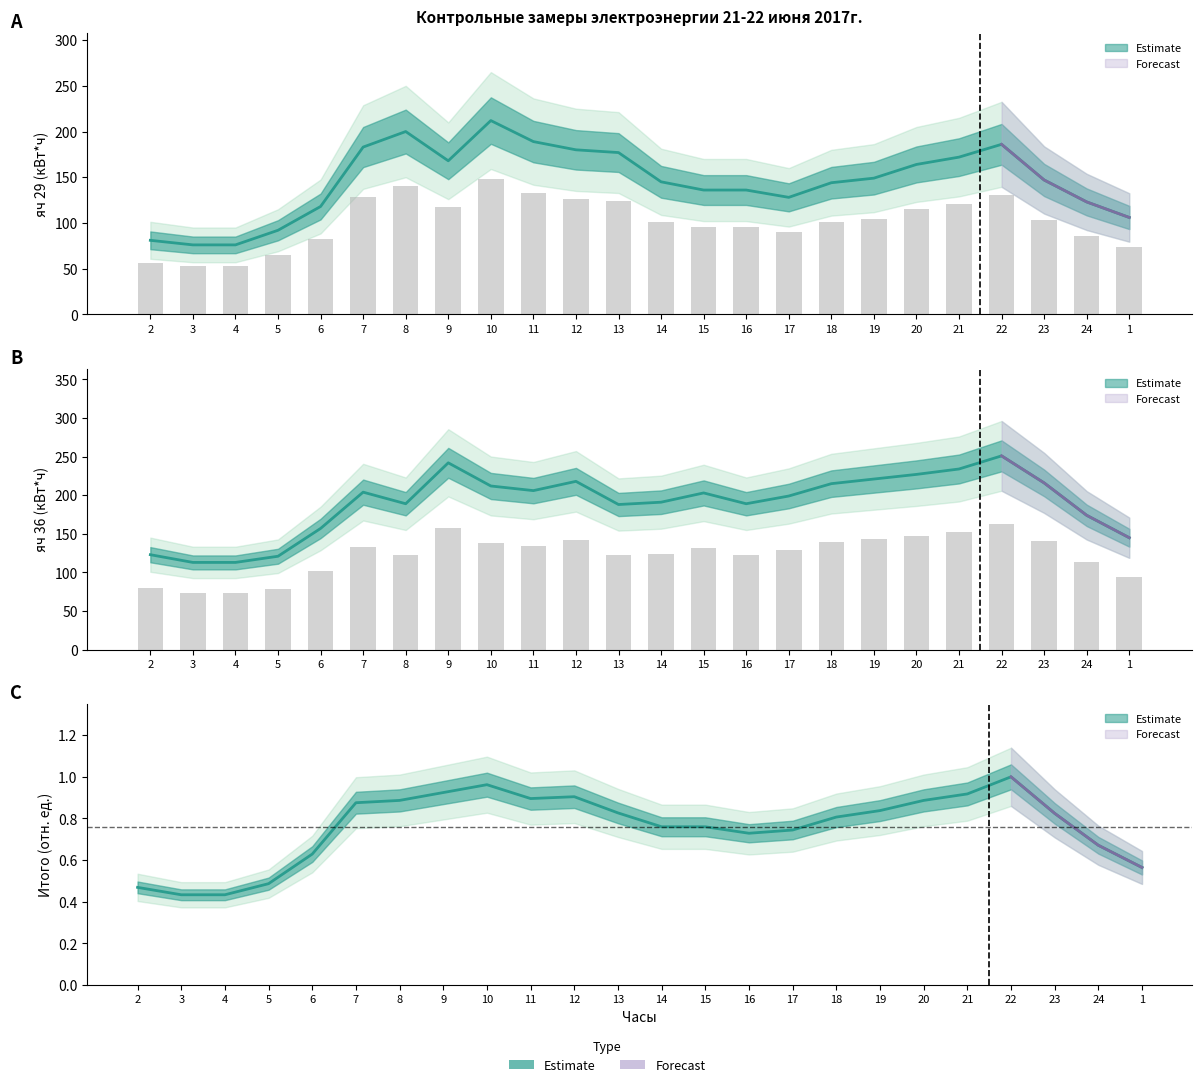

Rank the series at 3 from highest to lowest value.

яч 36 (кВт*ч), яч 29 (кВт*ч), Итого (кВт*ч)